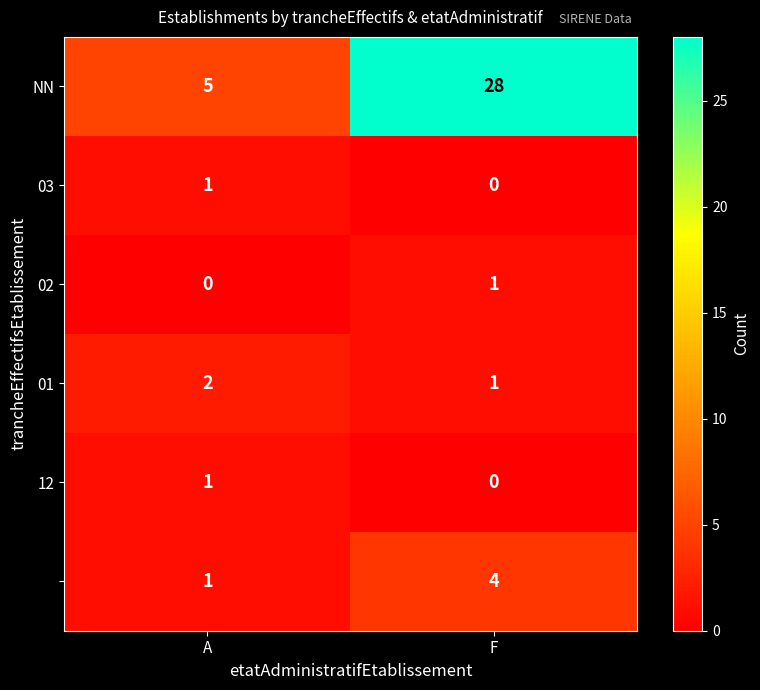

Which category has the highest value across all series?

F